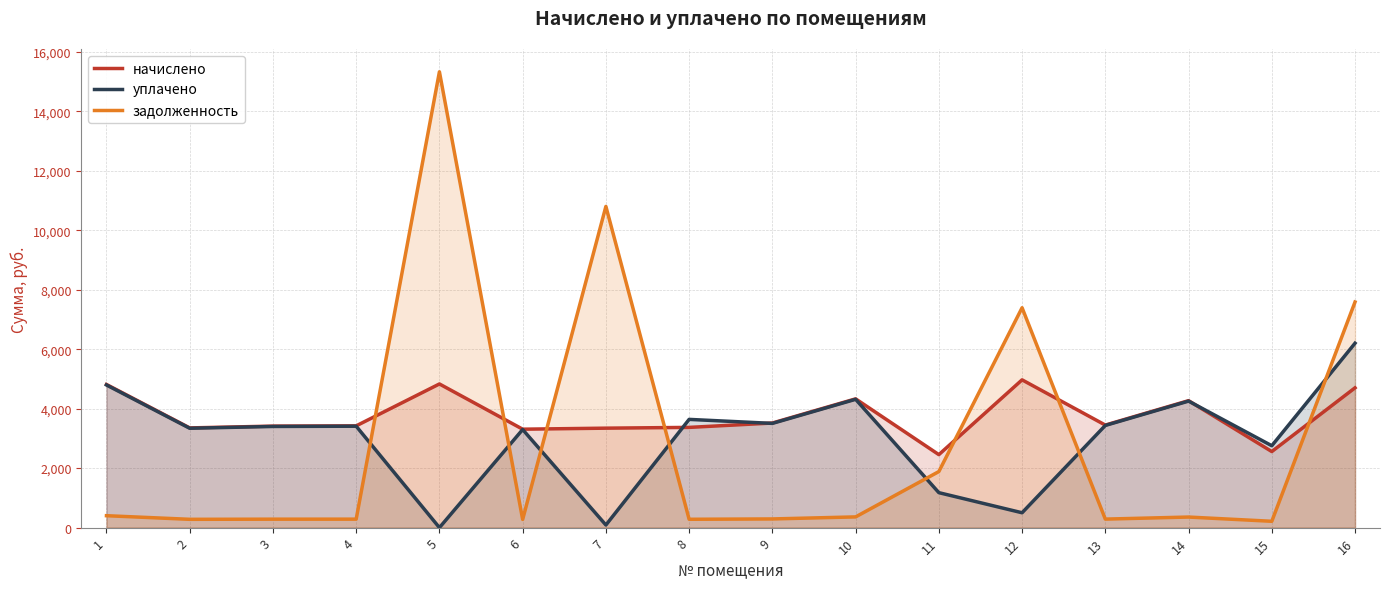

Which series ends up on top after the final intersection of начислено and уплачено?

уплачено